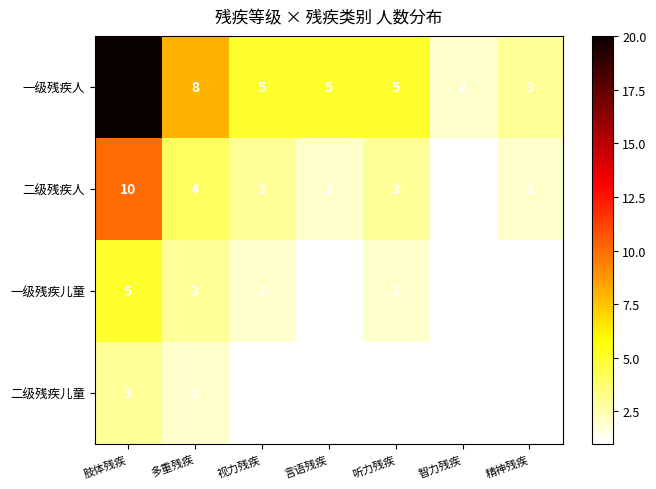

What is the total value across all series at 精神残疾?

7